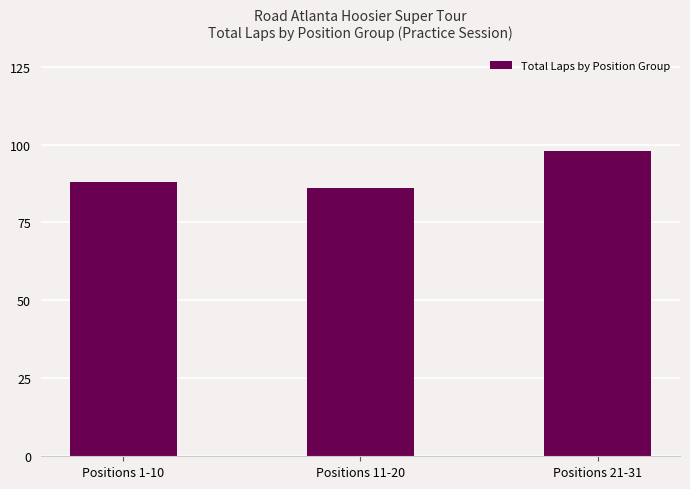

What position from the left is Positions 1-10?

1